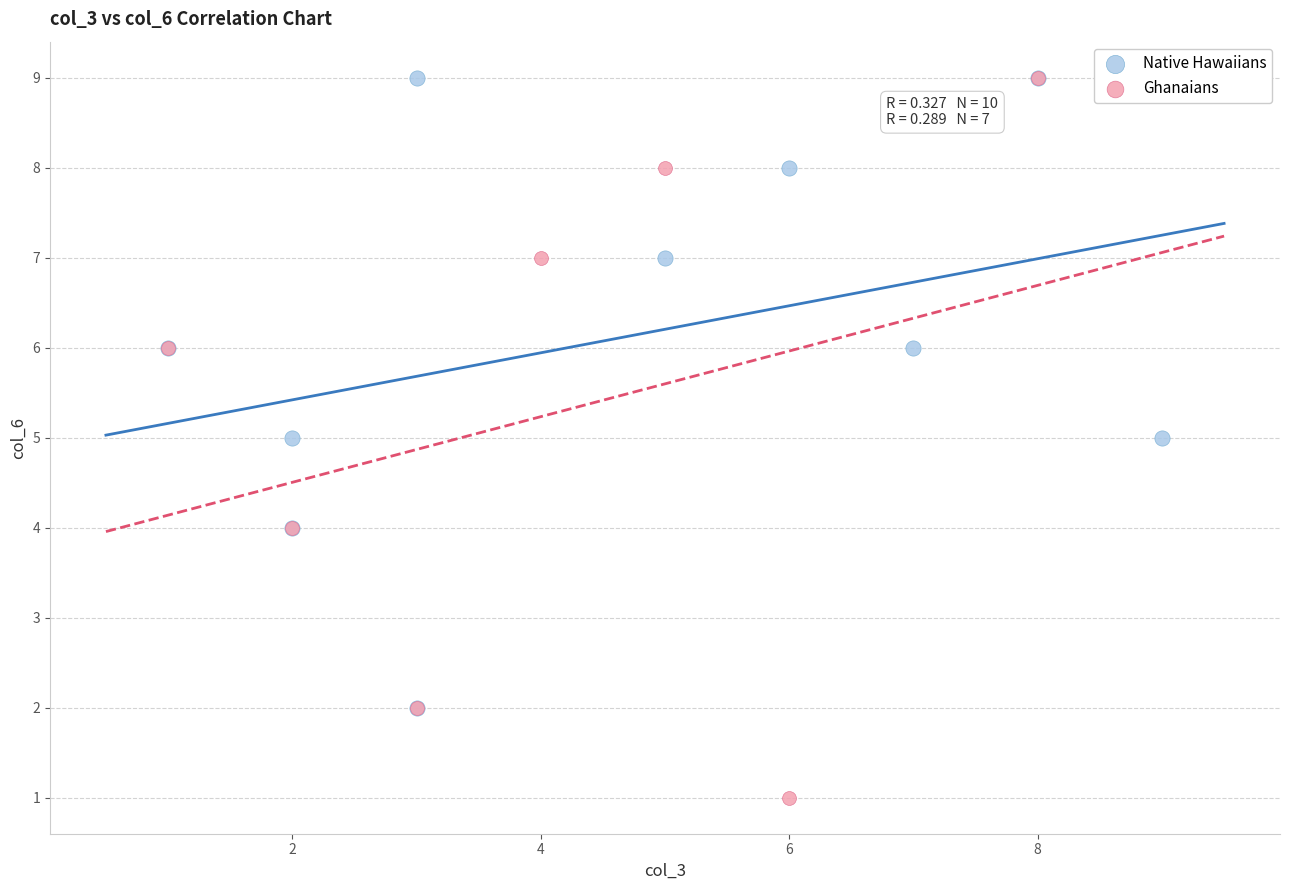

Which series contains the lowest Y value?

Ghanaians